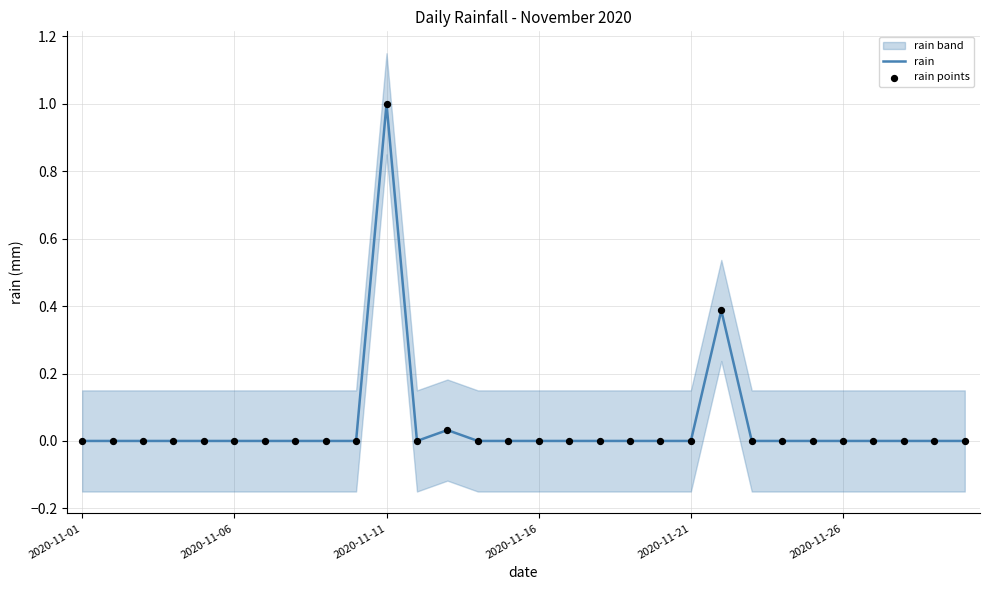

What is the maximum value for rain?

1.0